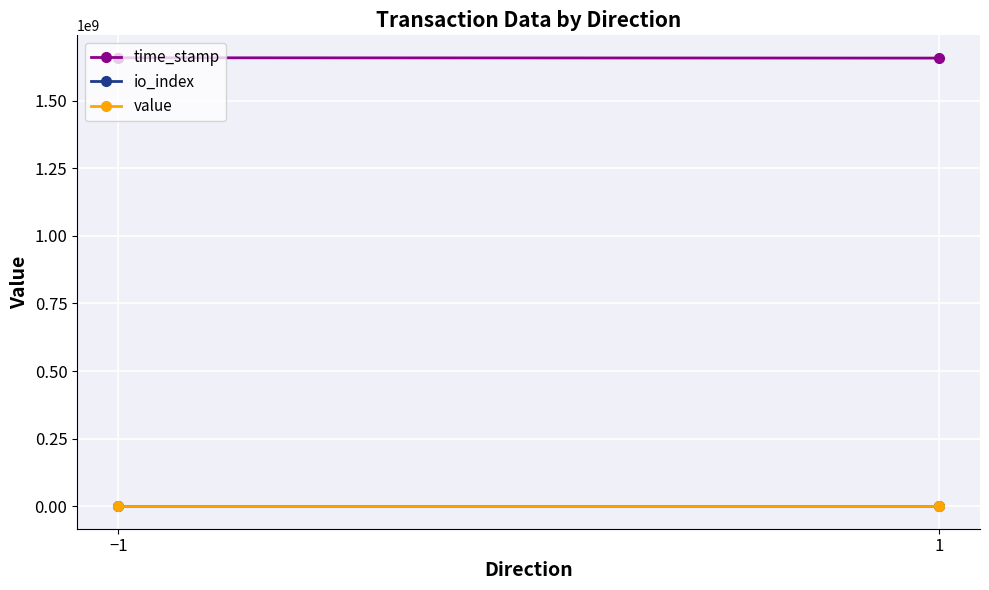

Reading left to right, what are all the values shown in this chart?

time_stamp: 1658767696.0	1657547732.0
io_index: 10.0	3.0
value: 20.0	20.0